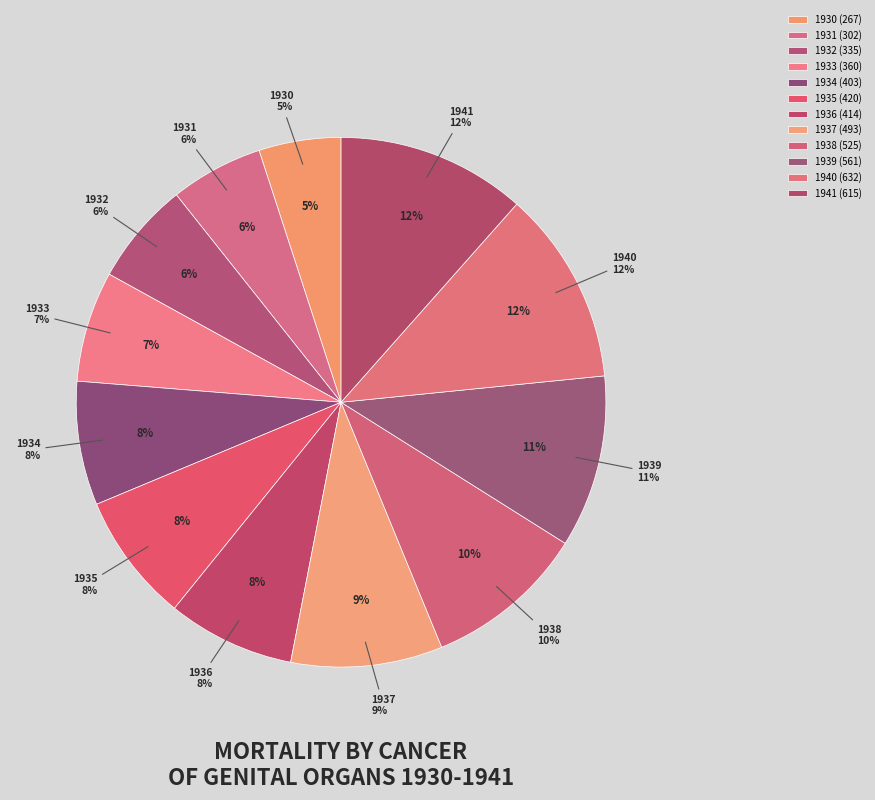

Is there a majority slice in this chart?

No